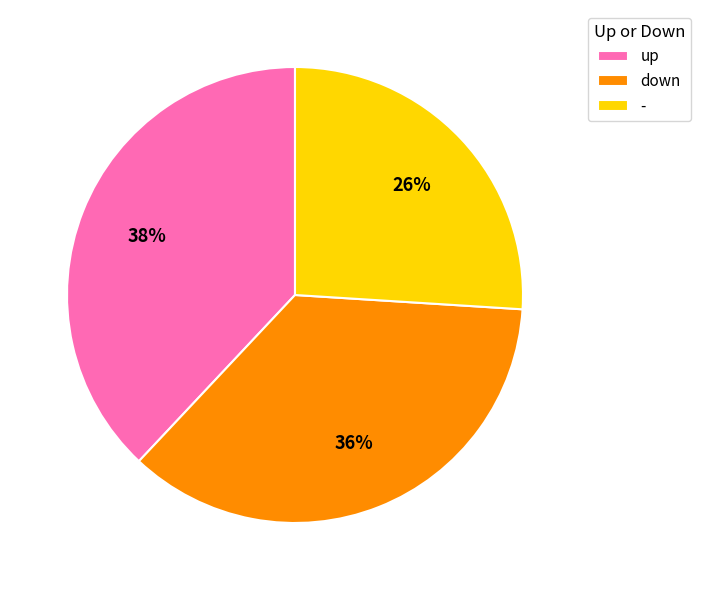

To the nearest percent, what is the difference between the down and - slice percentages?

10%